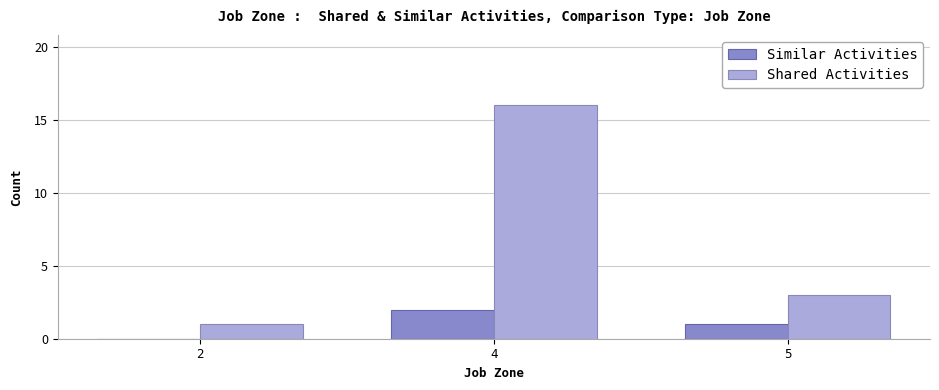

What is the spread (max minus min) of values at 2?

1